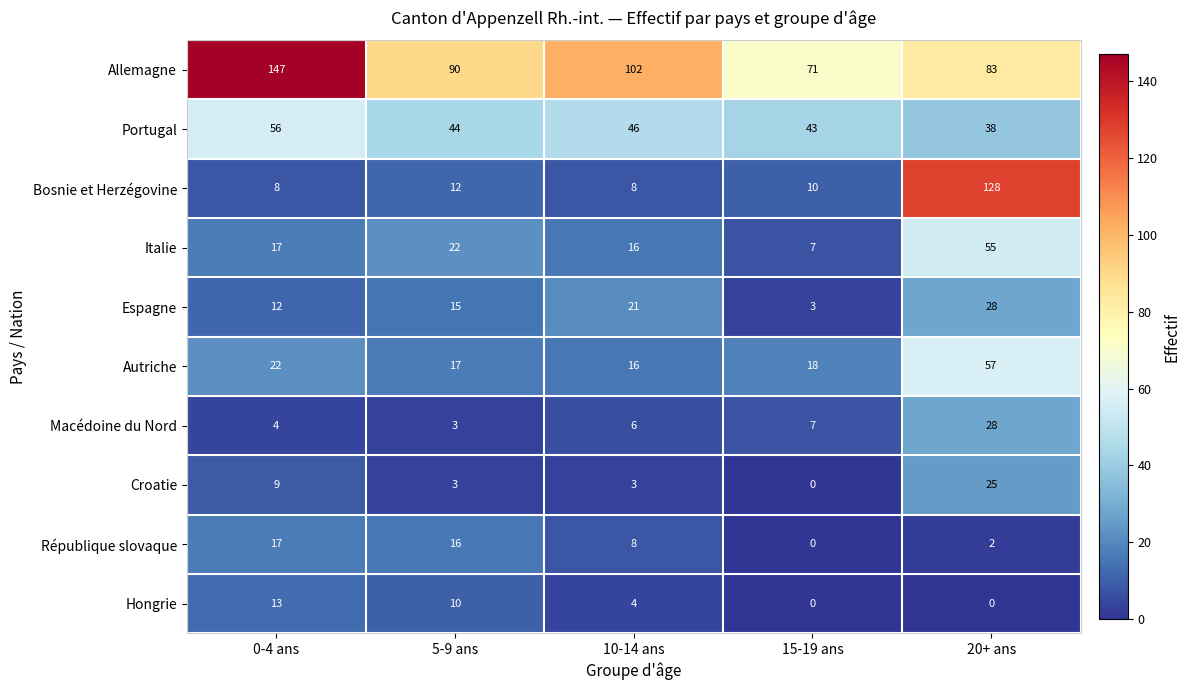

What is the maximum value shown in the chart?

147